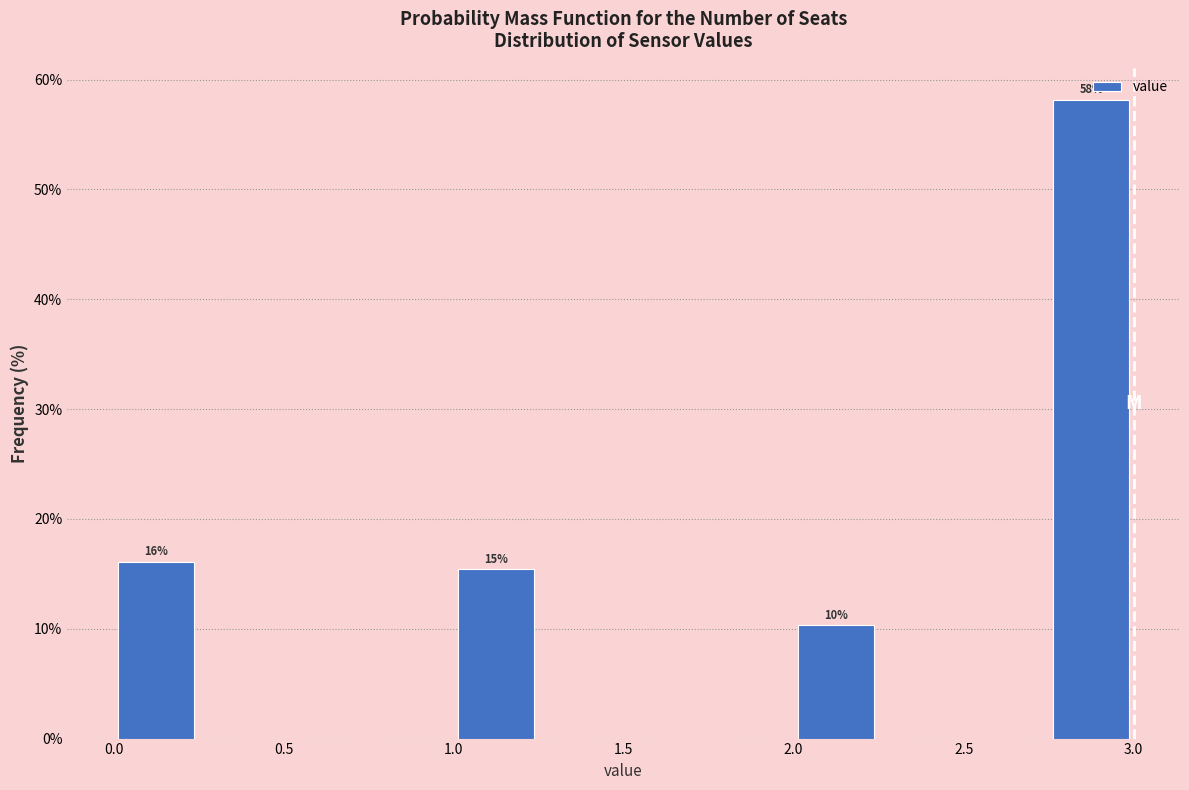

Which range on the x-axis has the tallest bar?

2.75 to 3.00